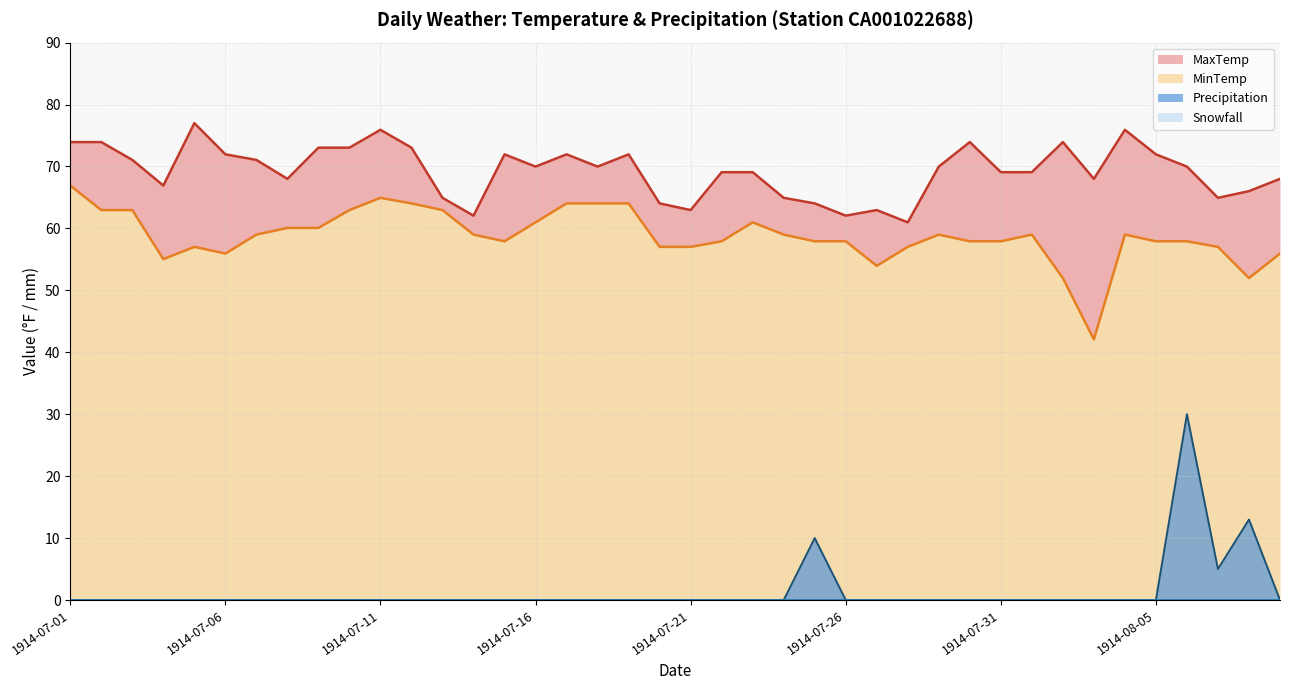

At which category does MinTemp reach its first local valley?

1914-07-04